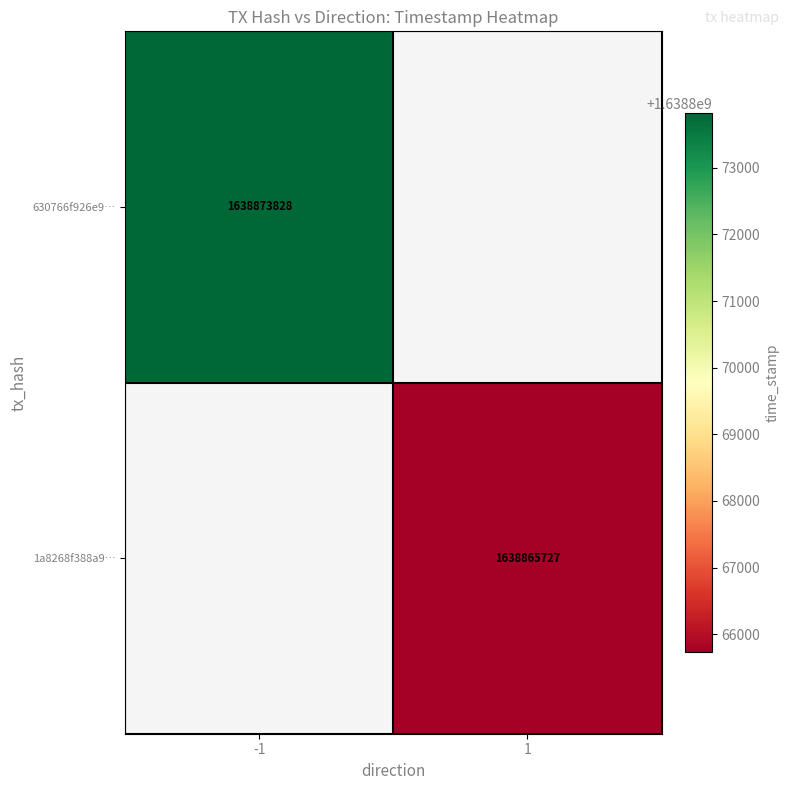

Is it true that 630766f926e9… equals 2741795307.2 at -1?

False